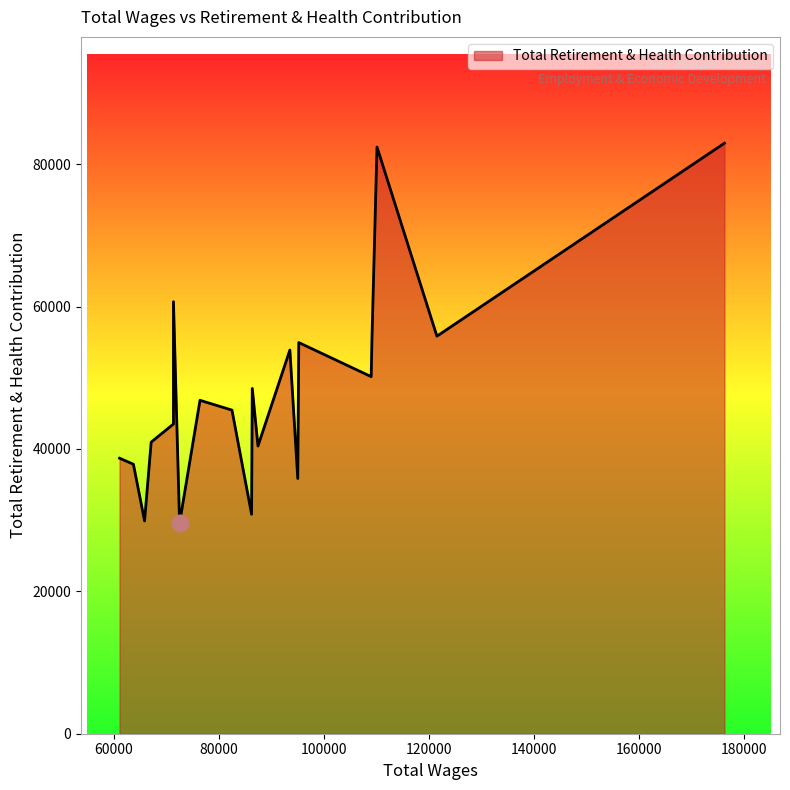

What is the ratio of the value at 14 to the value at 7?

0.8